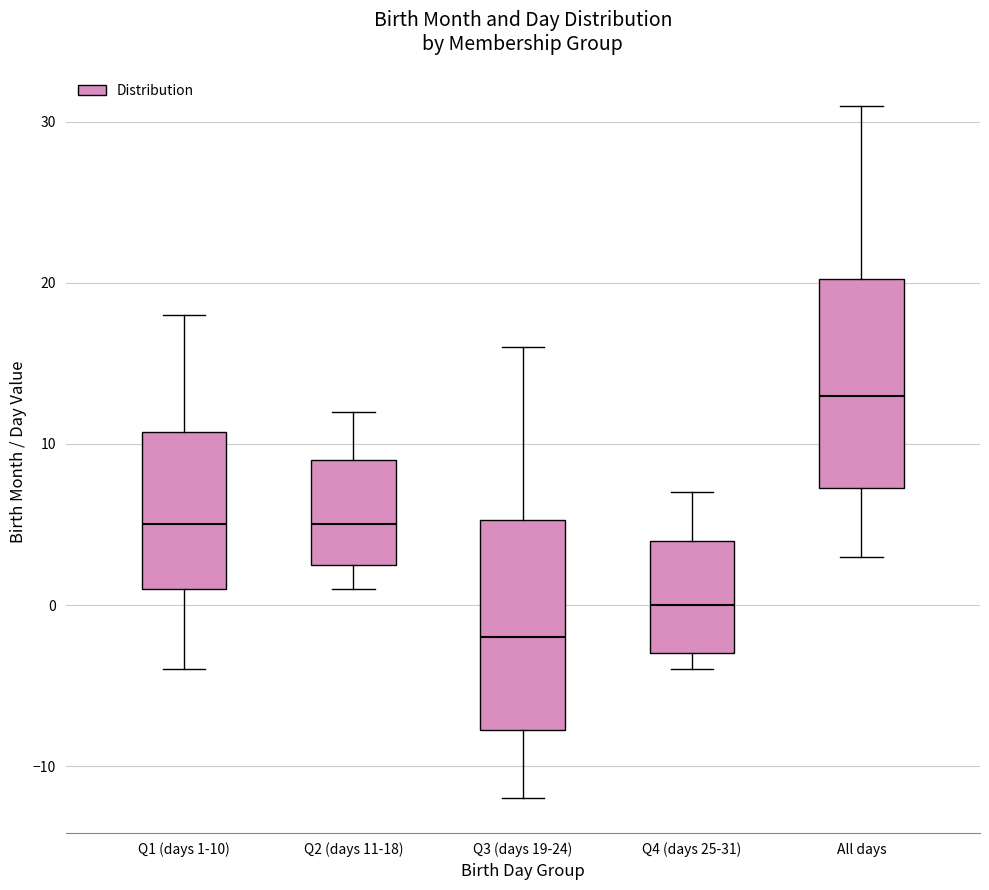

Reading left to right, transcribe this box plot: for each box, give where its median line is, the range the box spans, and where its two whiskers end, as read against the y-axis. The values are not printed on the chart, so give them approximately, as read against the axis.

Q1 (days 1-10): median 5, box 1 to 11, whiskers -4 to 18
Q2 (days 11-18): median 5, box 3 to 9, whiskers 1 to 12
Q3 (days 19-24): median -2, box -8 to 5, whiskers -12 to 16
Q4 (days 25-31): median 0, box -3 to 4, whiskers -4 to 7
All days: median 13, box 7 to 20, whiskers 3 to 31